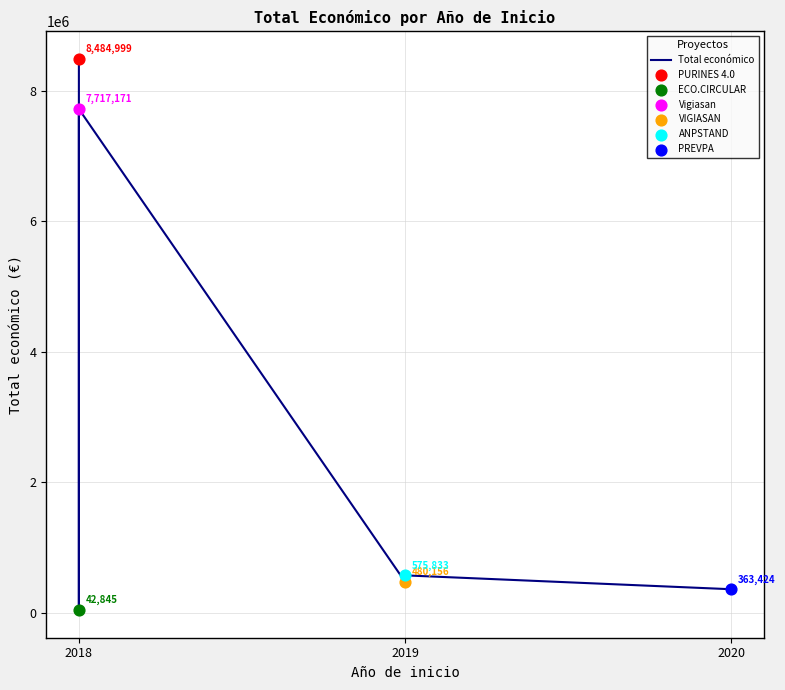

Which has a higher value, 2019 or 2020?

2019